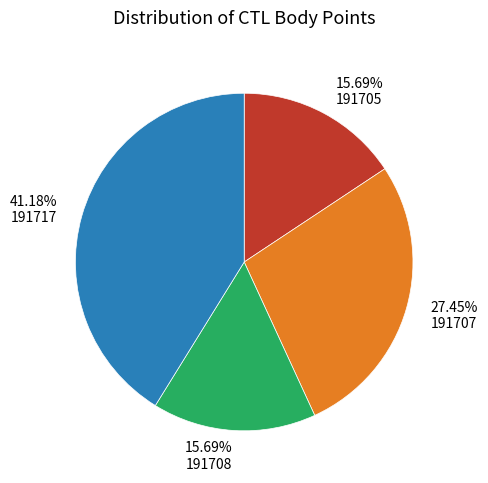

How many segments does this pie chart have?

4